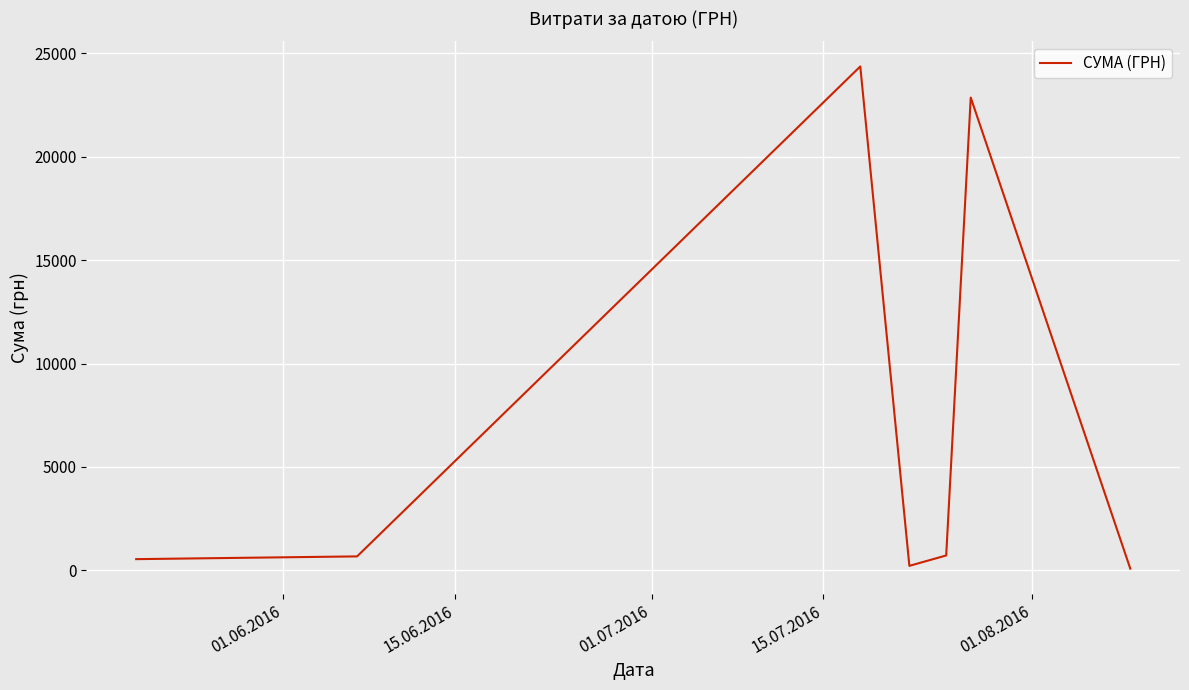

What is the greatest value displayed?

24369.0